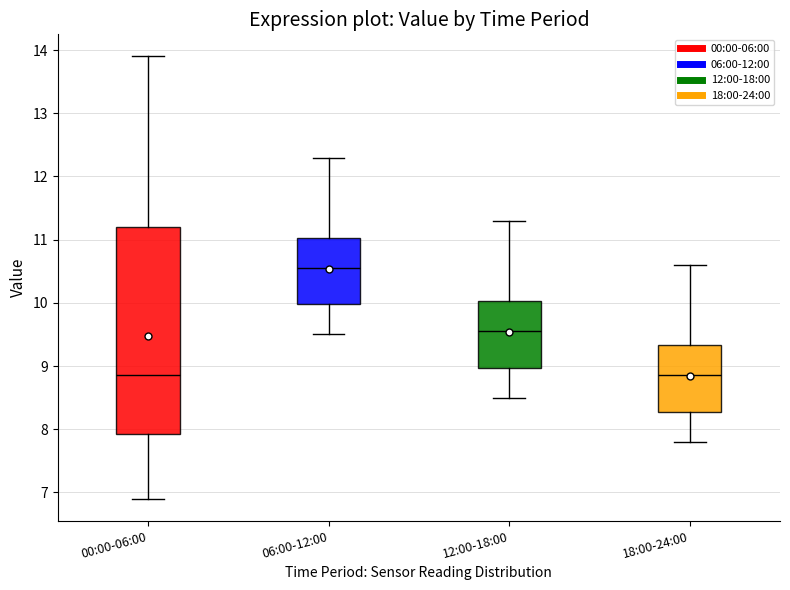

Which box's median line is the highest?

06:00-12:00